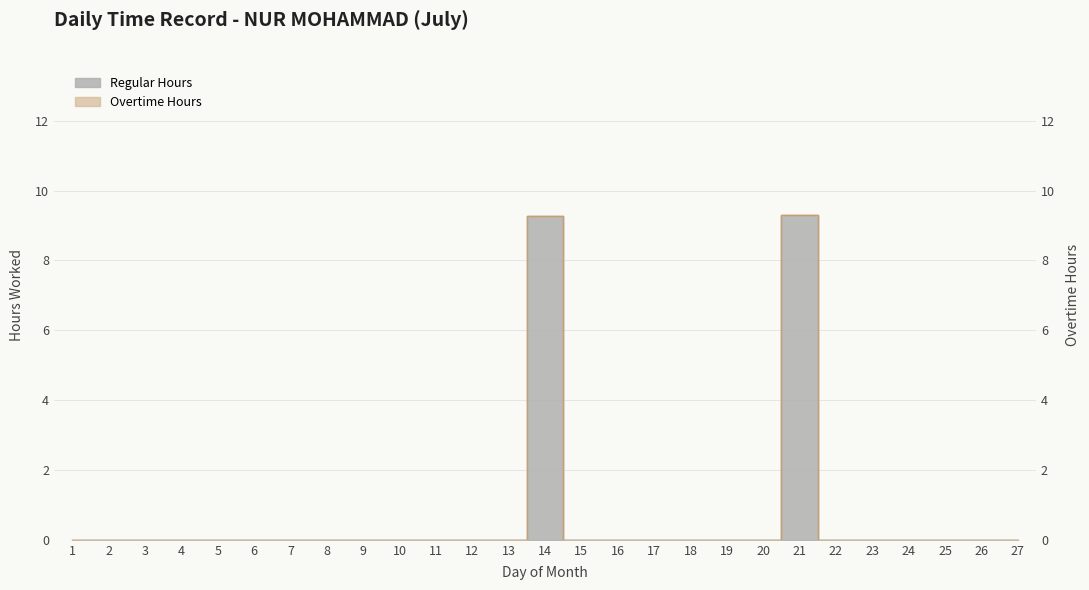

How many values are above zero?

2